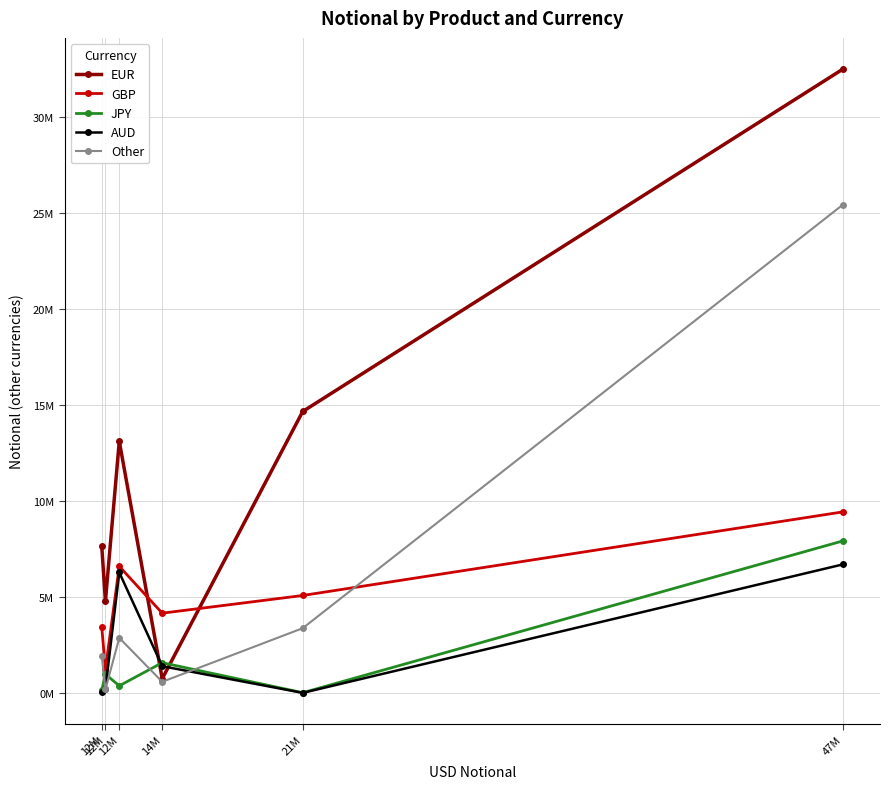

At how many categories does at least one series exceed 1697008?

6